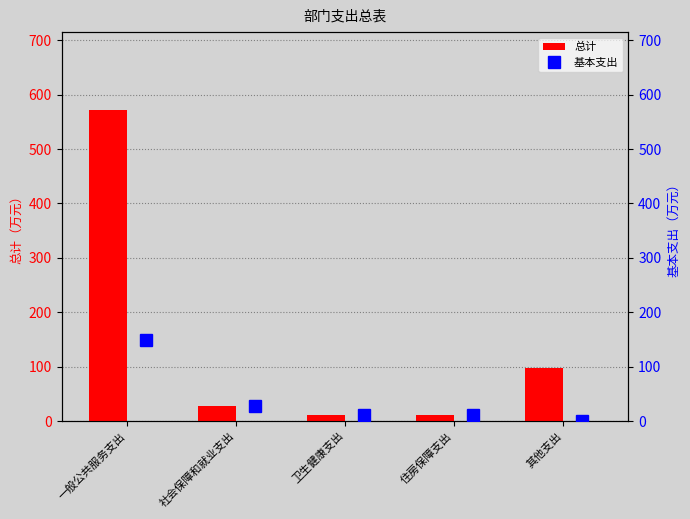

How many groups of bars are there?

5